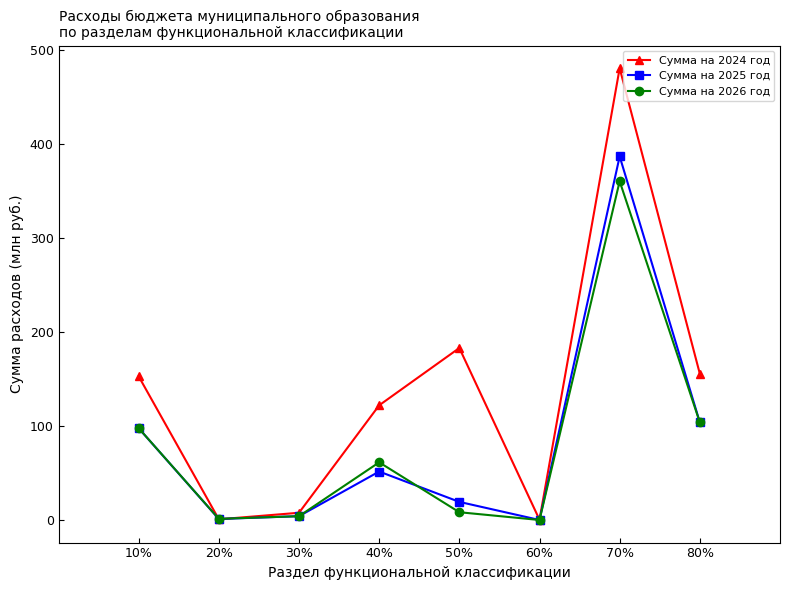

What is the highest value of the Сумма на 2026 год series?

360.7